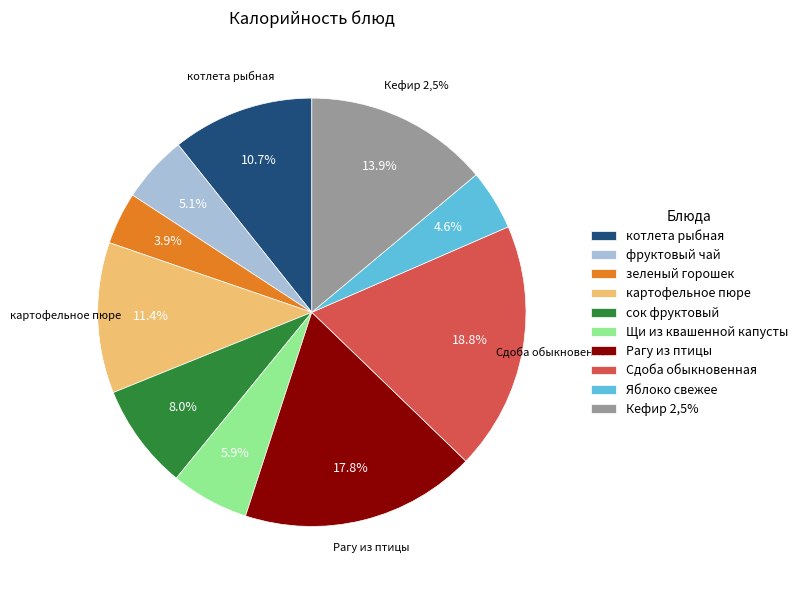

Is the sum of Сдоба обыкновенная and картофельное пюре greater than half?

No